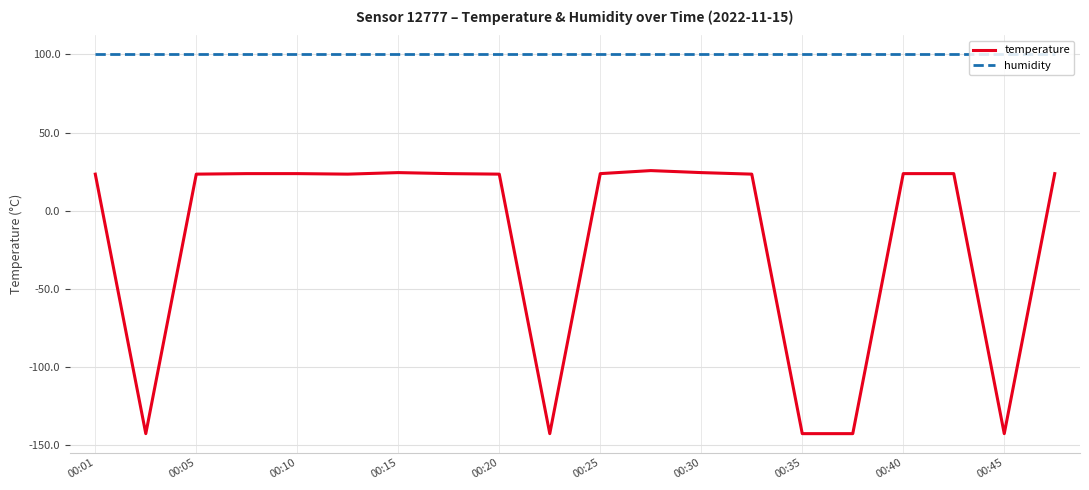

Rank the series by their maximum value, from highest to lowest.

humidity, temperature